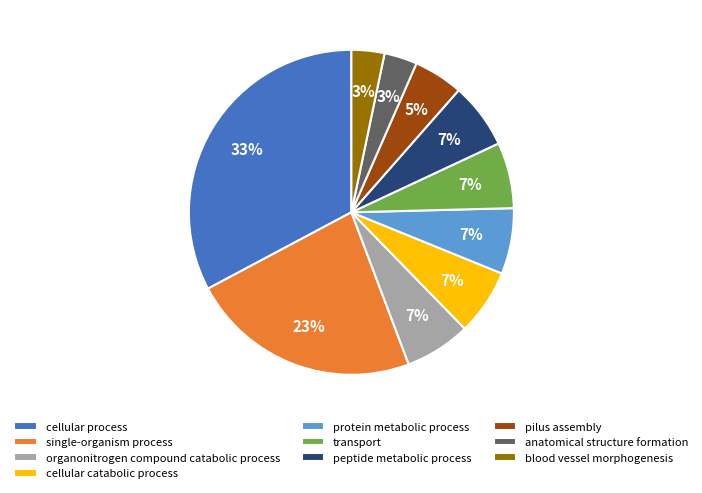

What percentage is the pilus assembly slice, to the nearest percent?

5%